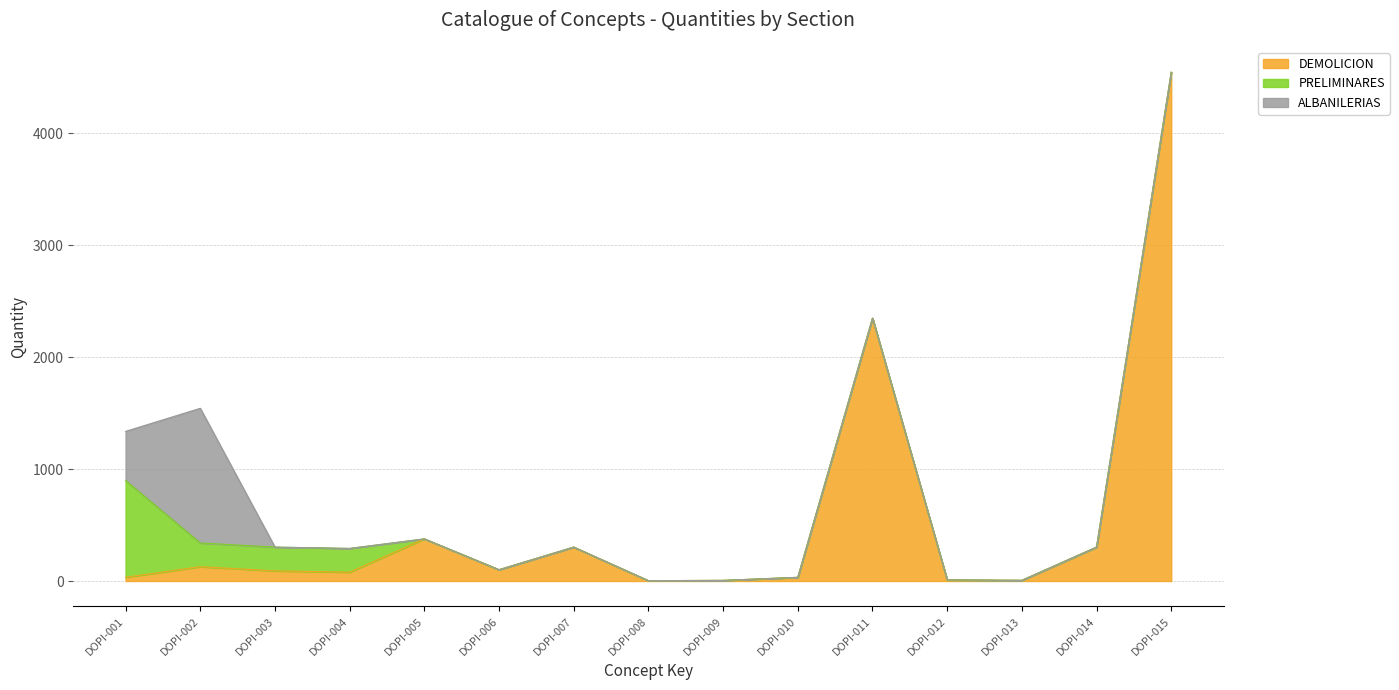

What is the difference between the PRELIMINARES values at DOPI-005 and DOPI-001?

865.0